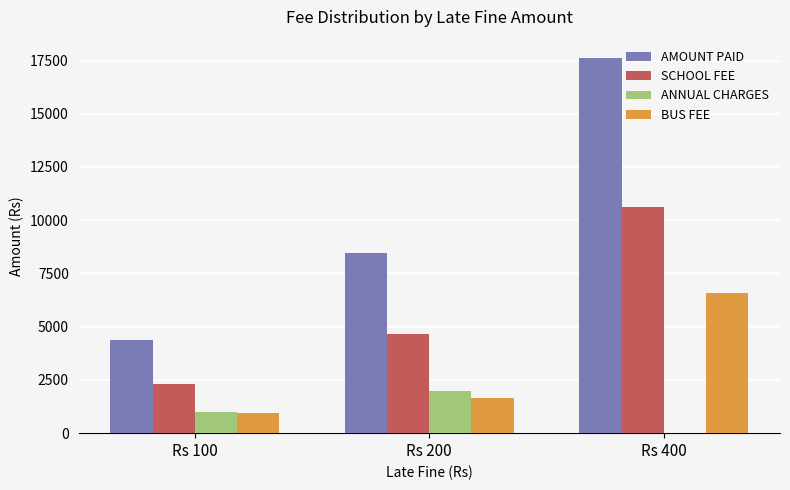

What is the total value across all series at Rs 200?

16733